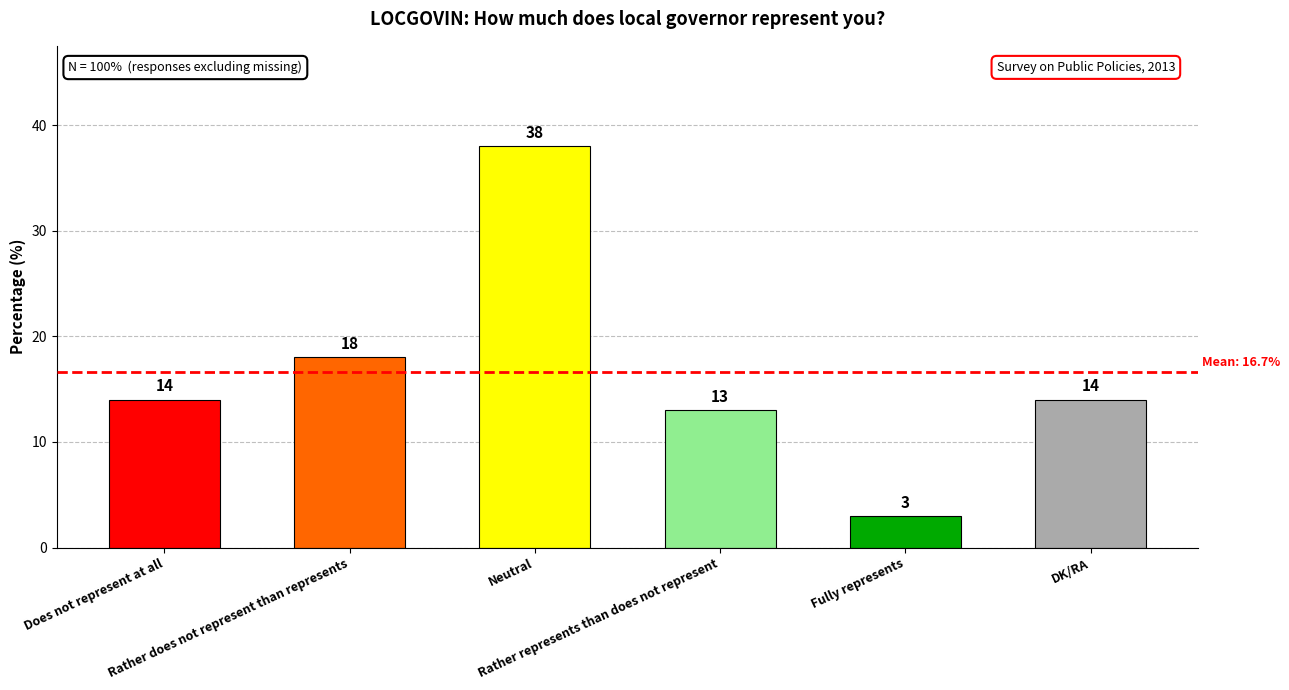

Are the bars horizontal?

No